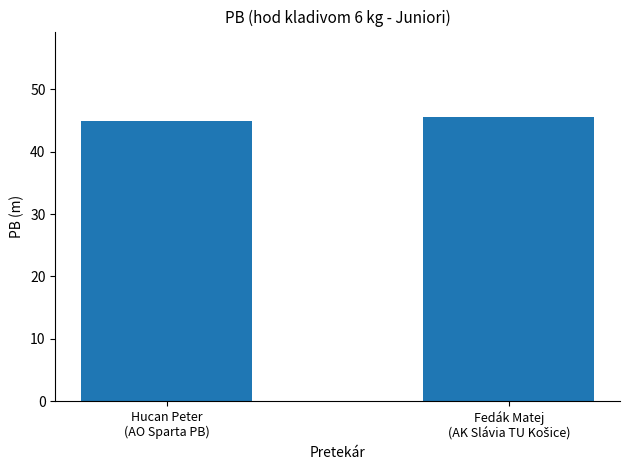

How many bars are there in total?

2